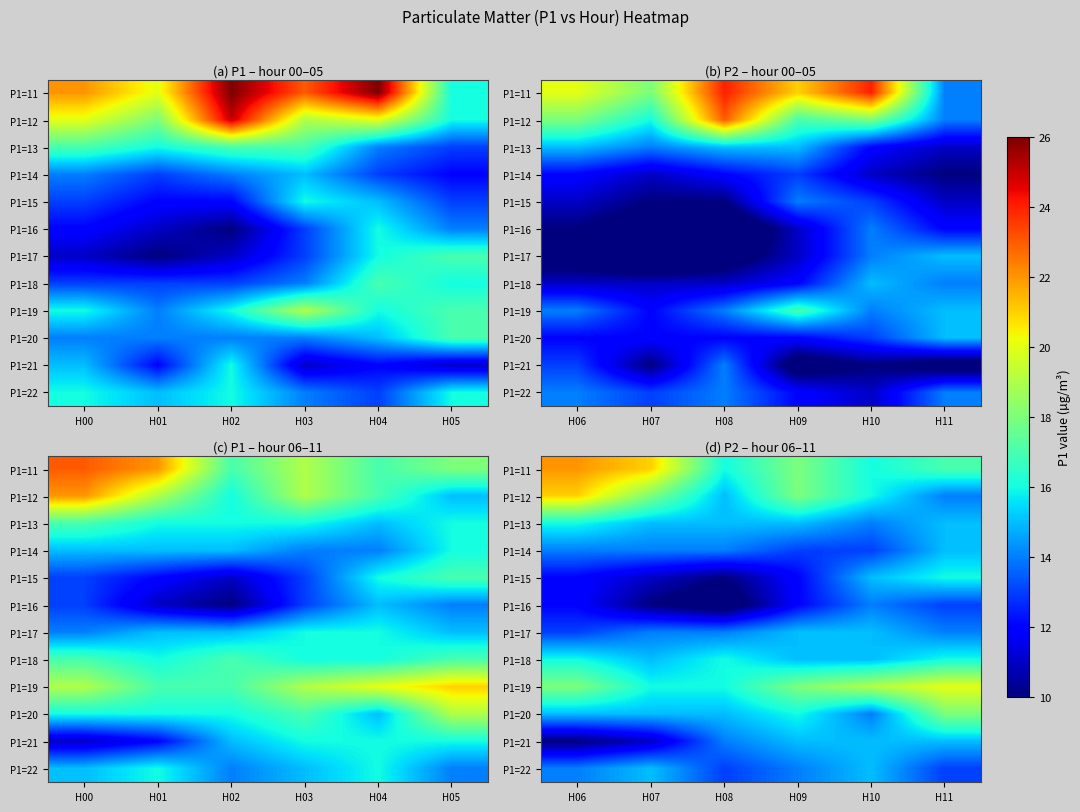

At which category is the sum across all series the highest?

H11